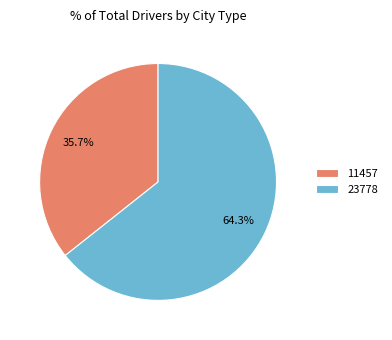

To the nearest percent, what portion does 23778 represent?

64%